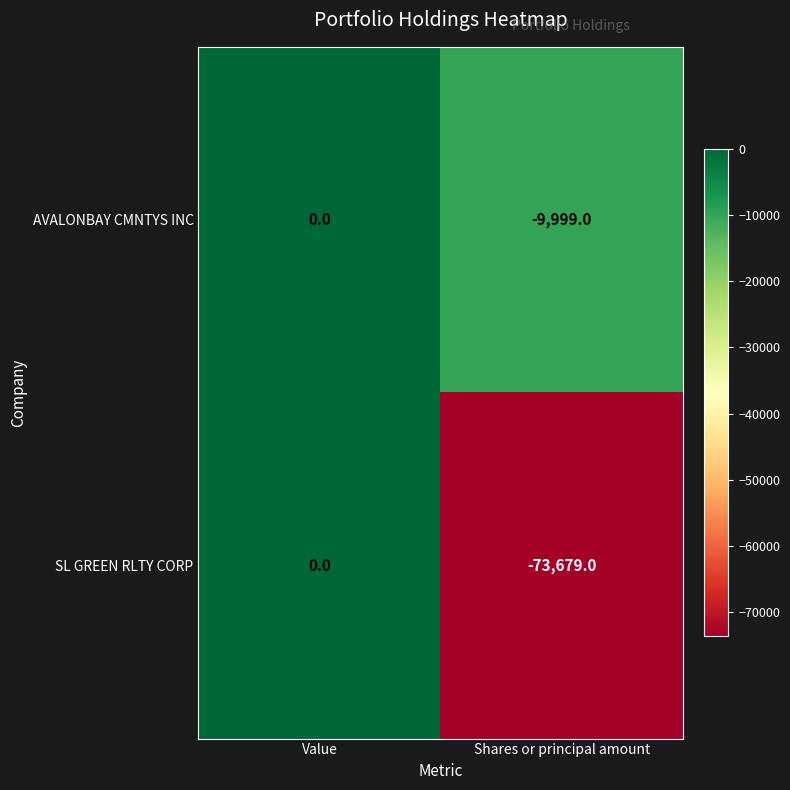

At which category is the sum across all series the highest?

Value